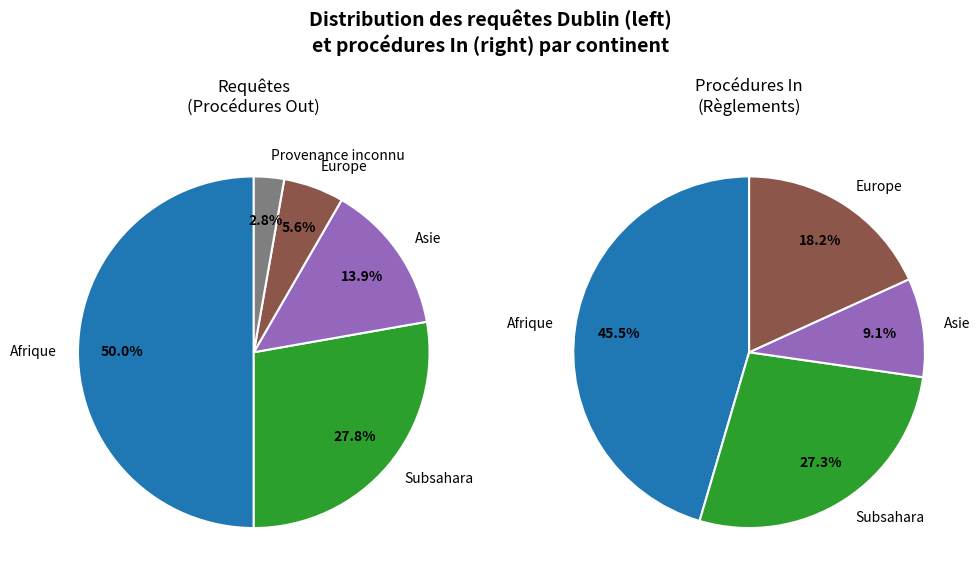

Is it true that Amérique is 0% of the pie?

True